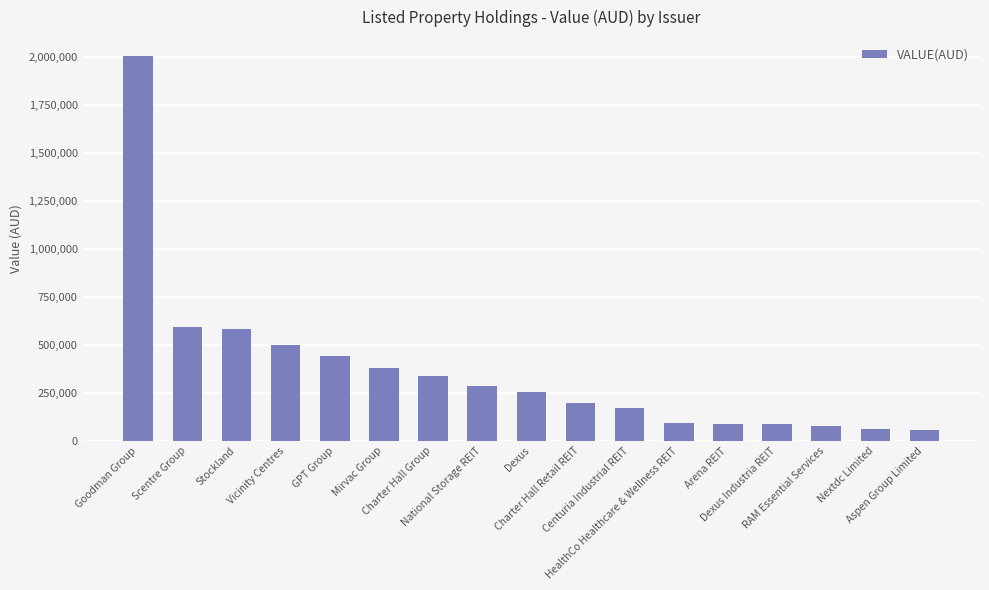

What is the minimum value shown in the chart?

54138.3